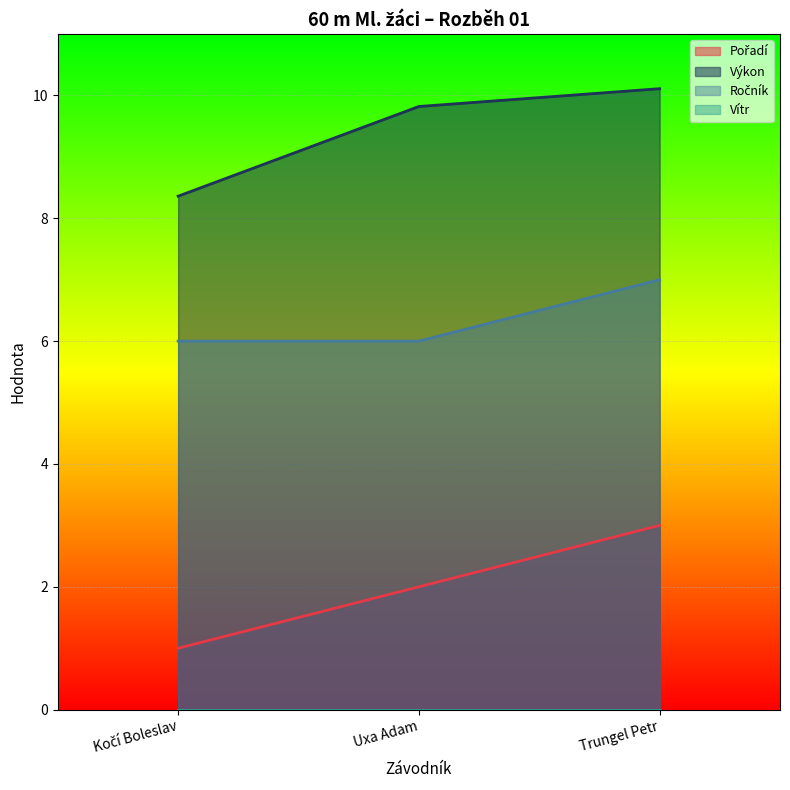

List the series in order of their peak value, highest first.

Výkon, Ročník, Pořadí